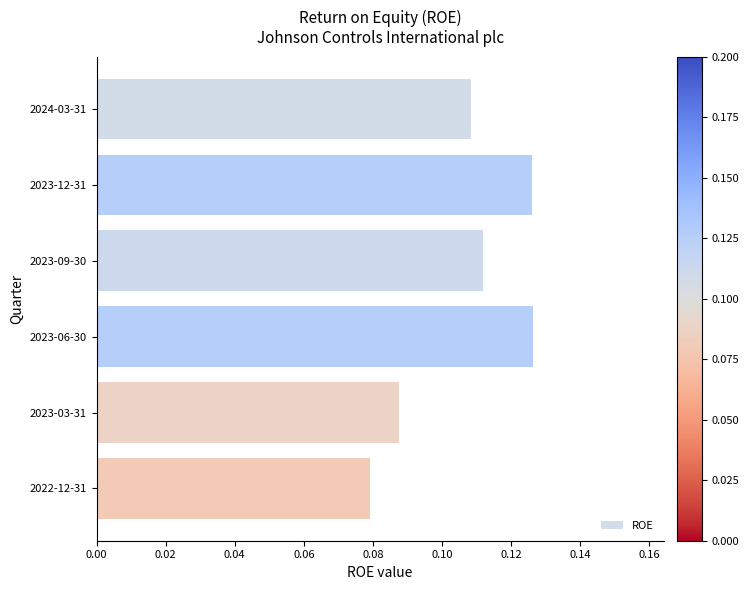

Is it true that the value at 2023-12-31 is 0.0?

False